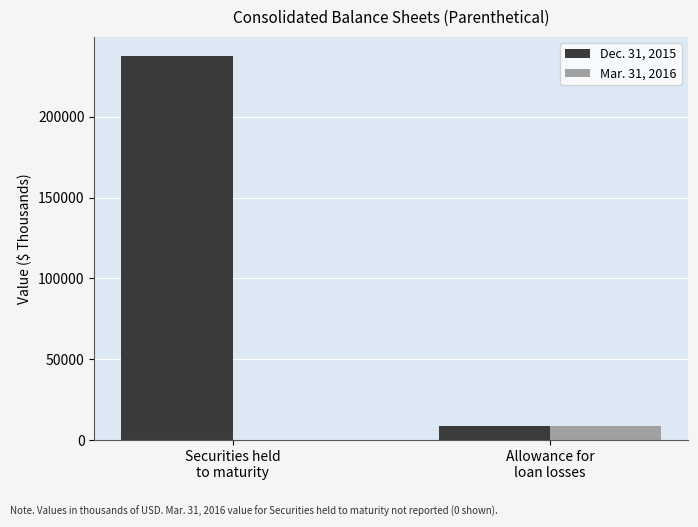

What is the approximate value of Dec. 31, 2015 at Securities held
to maturity, to the nearest 10?

237620